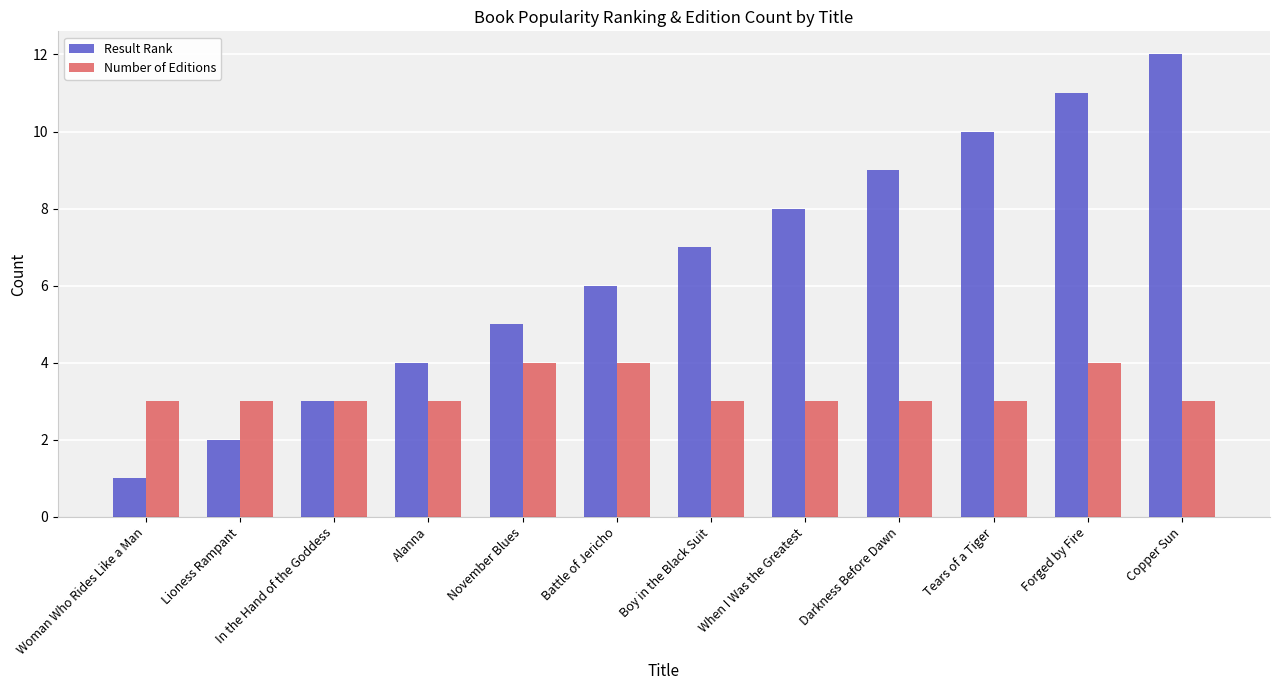

What is the greatest value displayed?

12